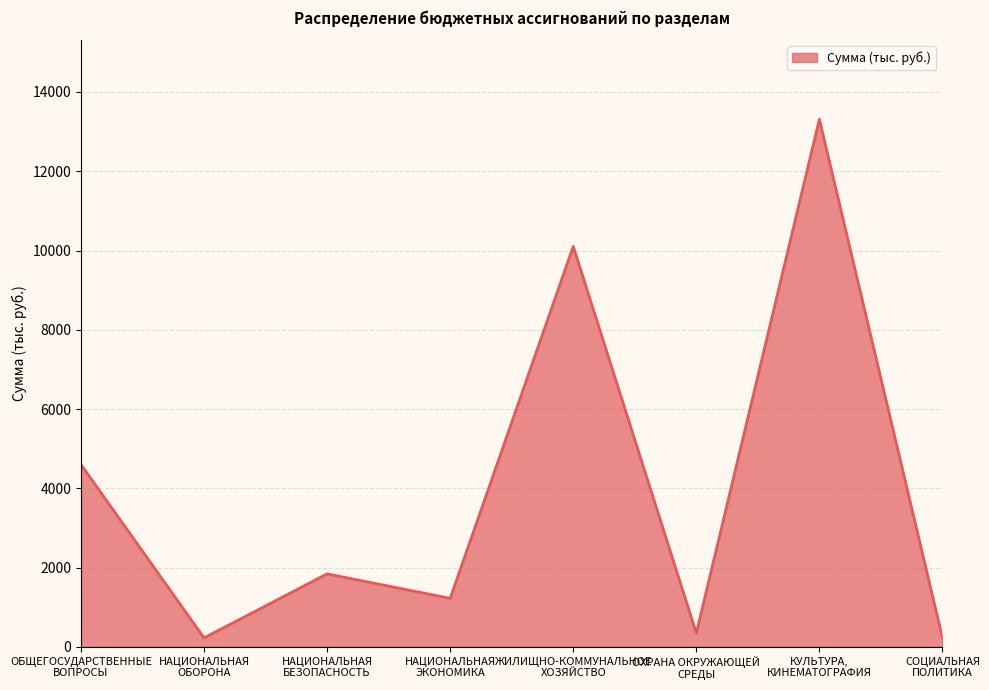

What is the maximum value shown in the chart?

13310.6